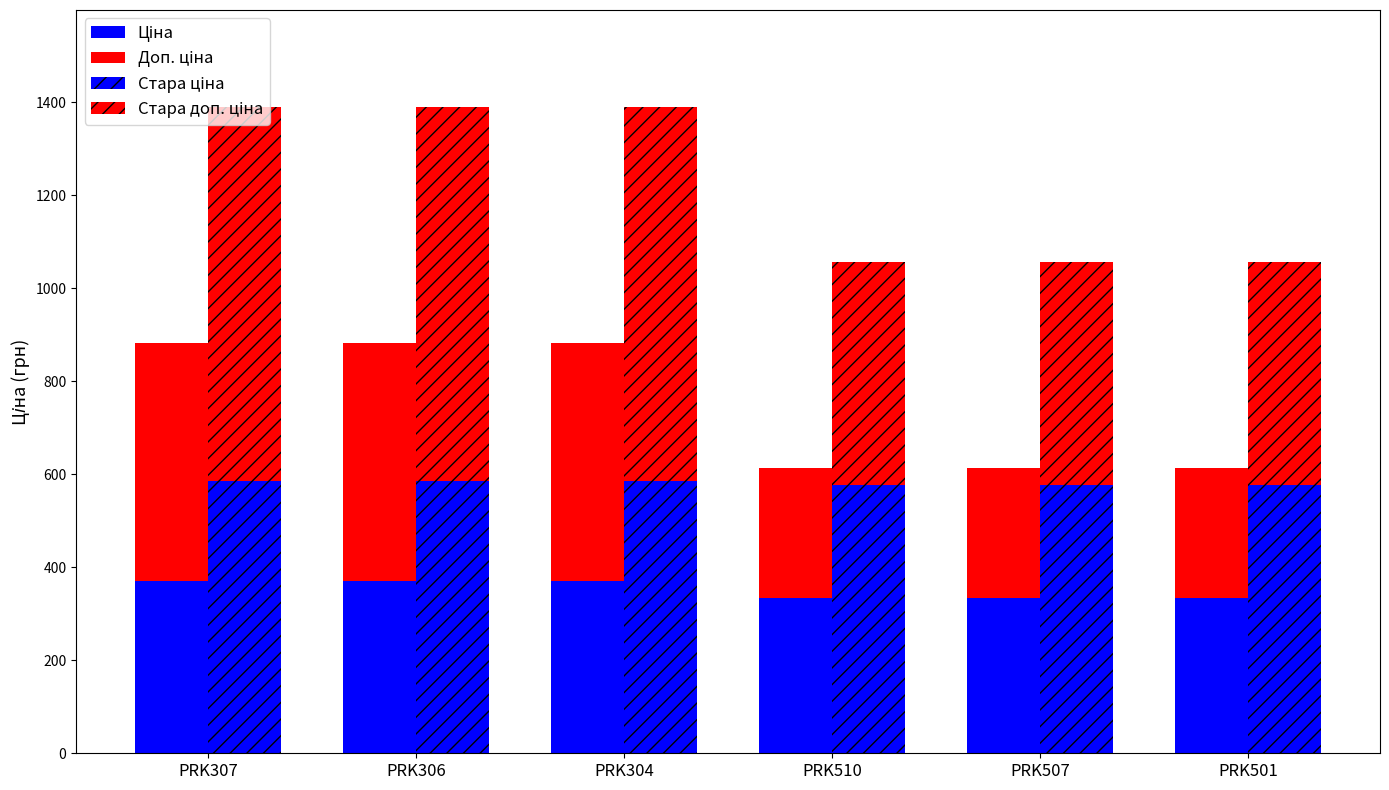

What is the average value of the Ціна series?

352.9